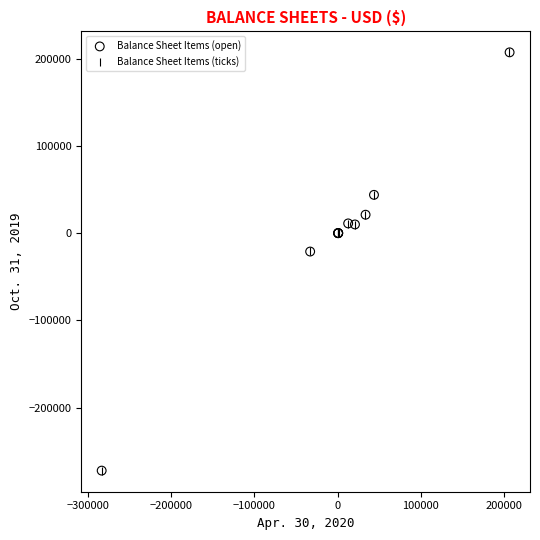

Which series has the widest spread of Y values?

Balance Sheet Items (ticks)